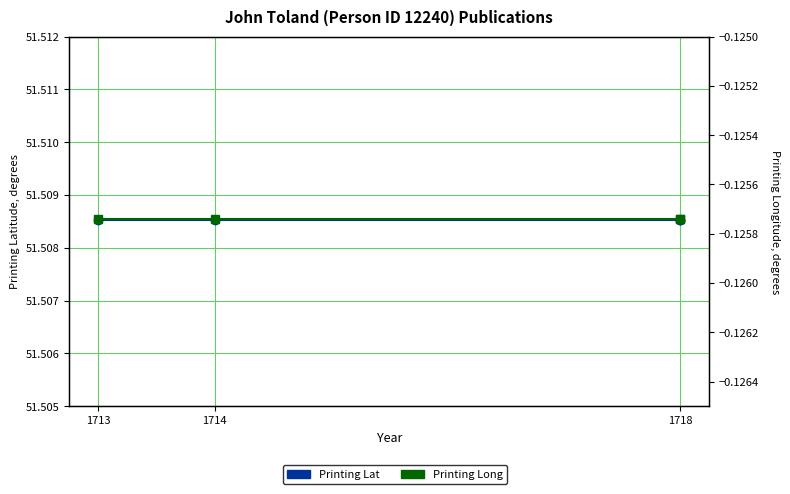

The Printing Lat series shows 51.5 at 1713. True or false?

True